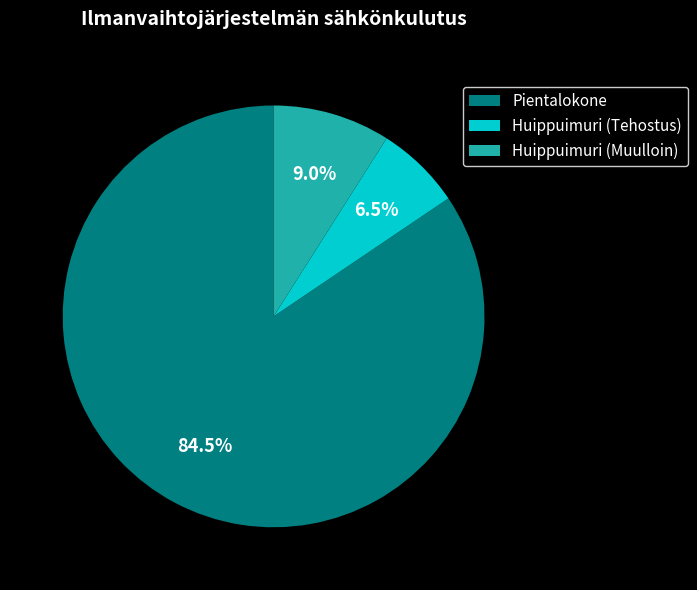

What portion of the pie excludes Pientalokone?

15.5%